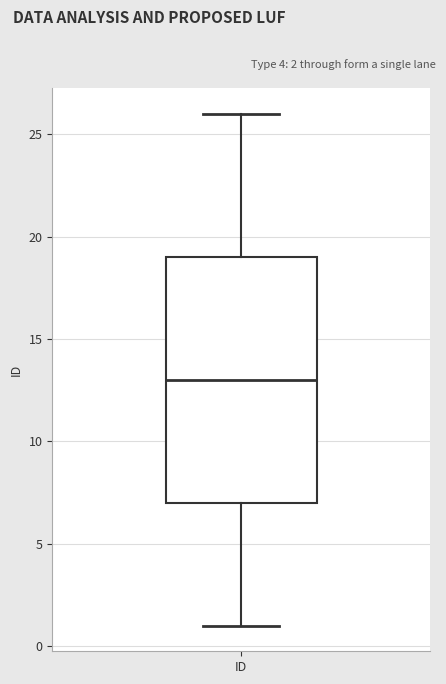

Transcribe this box plot: give where the median line is, the range the box spans, and where the two whiskers end, as read against the y-axis. The values are not printed on the chart, so give them approximately, as read against the axis.

median 13, box 7 to 19, whiskers 1 to 26